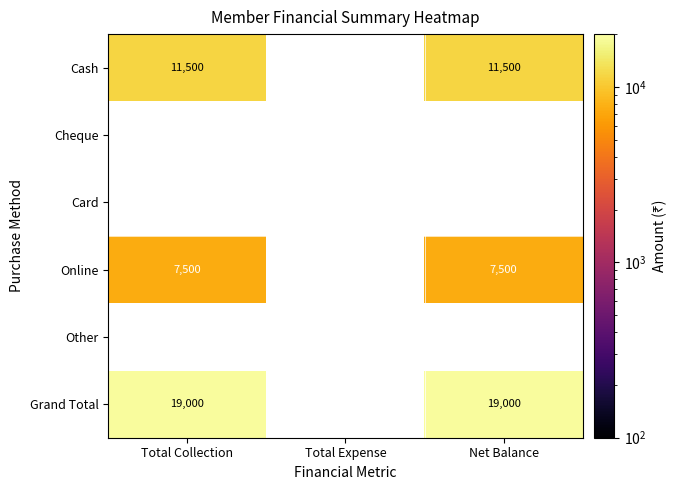

True or false: Cash has a value of 11500 at Total Collection.

True